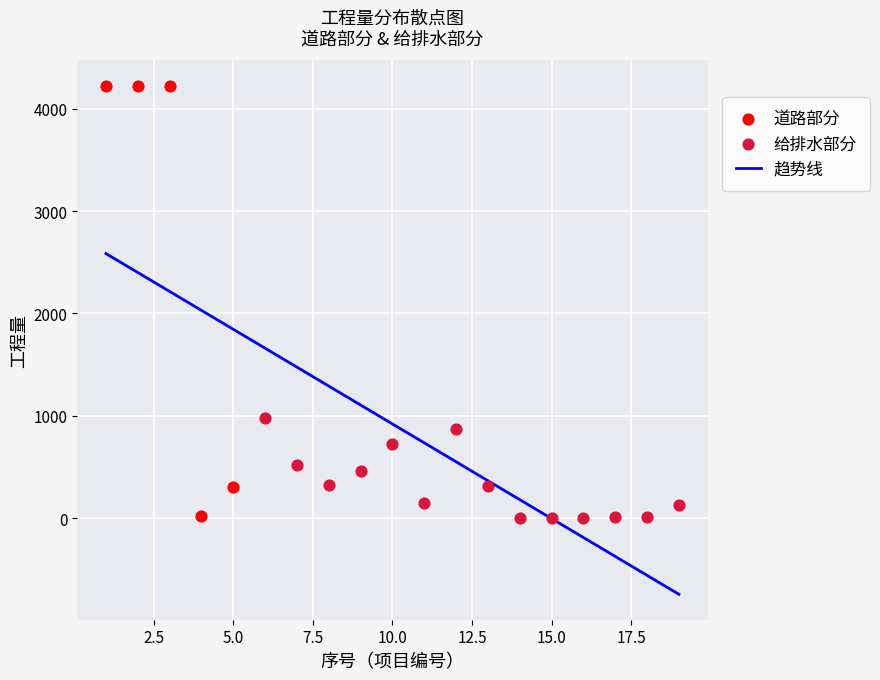

Which series reaches the maximum Y coordinate?

道路部分